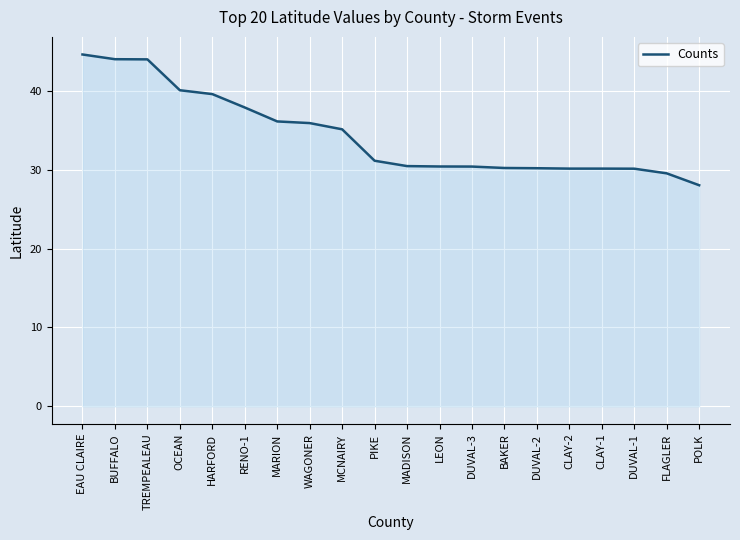

What is the ratio of the value at MCNAIRY to the value at MADISON?

1.2